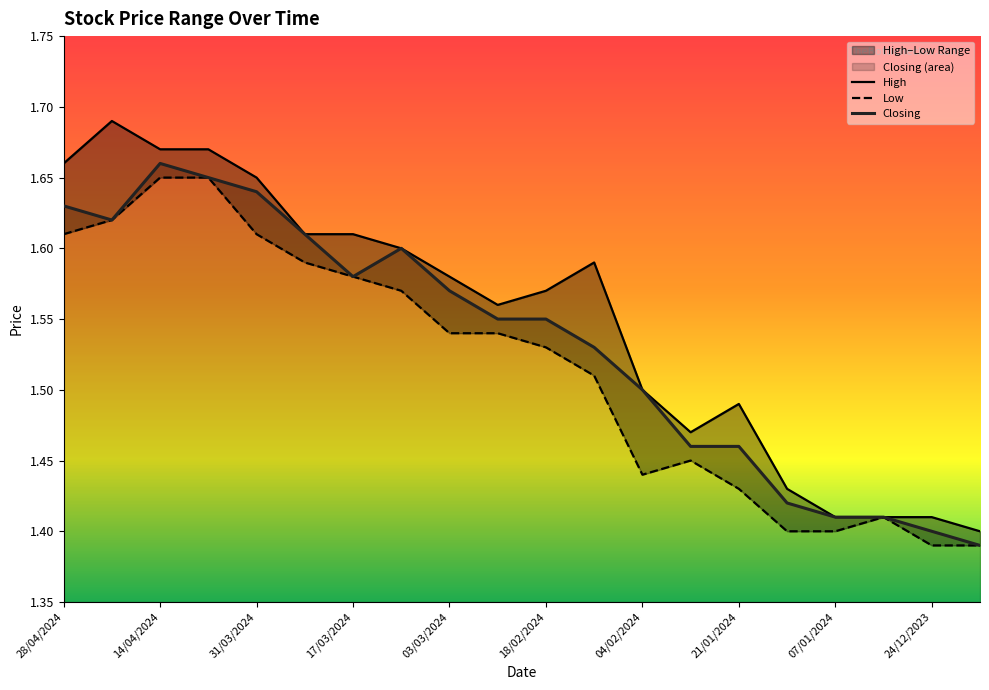

What is the approximate value of Low at 10/03/2024?

1.6